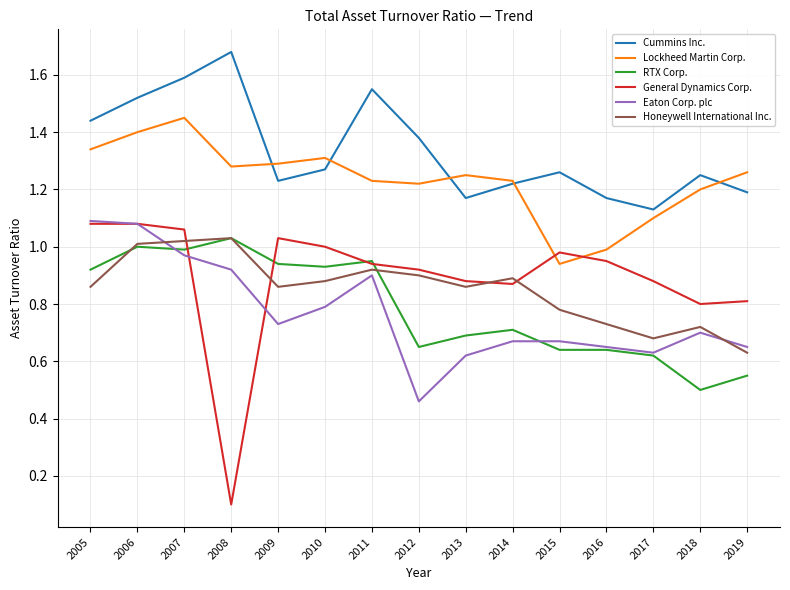

What is the total value across all series at 2018?

5.2